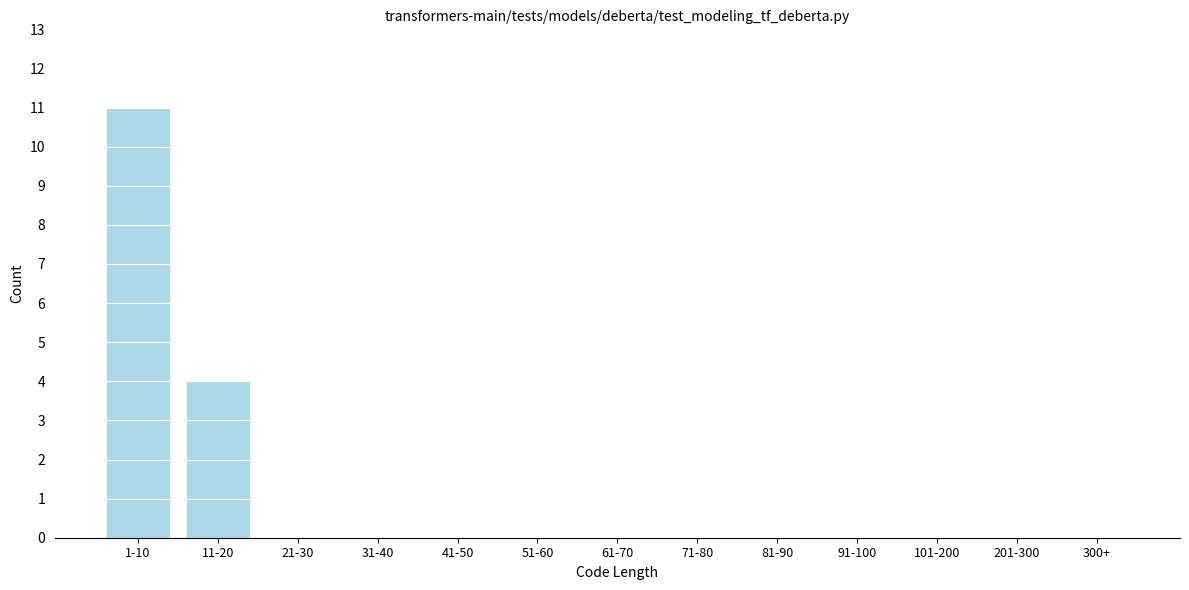

Reading left to right, what are all the values shown in this chart?

1-10=11	11-20=4	21-30=0	31-40=0	41-50=0	51-60=0	61-70=0	71-80=0	81-90=0	91-100=0	101-200=0	201-300=0	300+=0